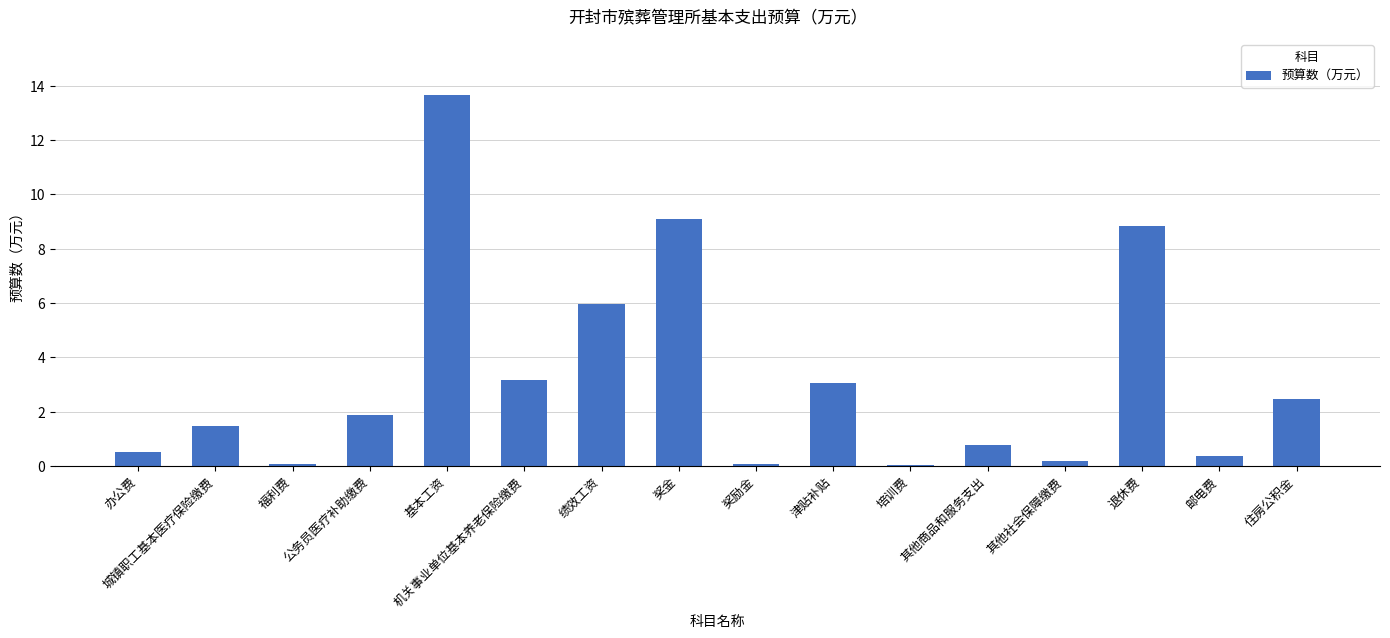

What is the maximum value shown in the chart?

13.7